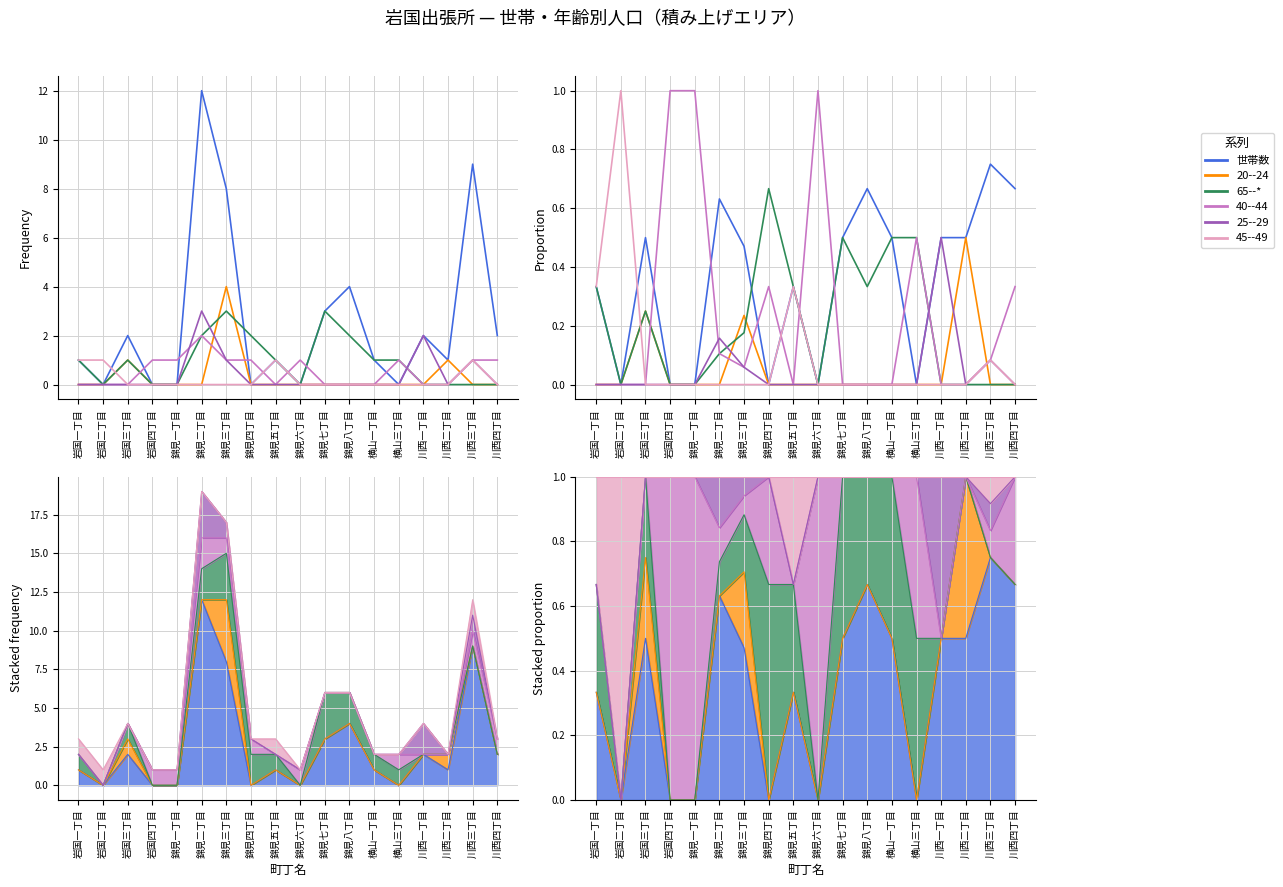

Is it true that 世帯数 equals 0.0 at 錦見一丁目?

True